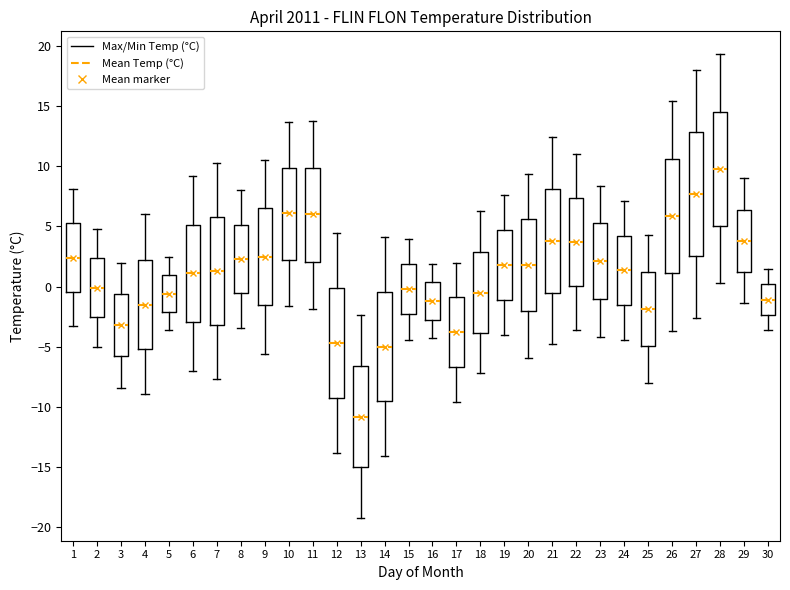

Reading left to right, transcribe this box plot: for each box, give where its median line is, the range the box spans, and where its two whiskers end, as read against the y-axis. The values are not printed on the chart, so give them approximately, as read against the axis.

1: median 2.5, box -0.5 to 5.5, whiskers -3.5 to 8.0
2: median 0.0, box -2.5 to 2.5, whiskers -5.0 to 5.0
3: median -3.0, box -6.0 to -0.5, whiskers -8.5 to 2.0
4: median -1.5, box -5.0 to 2.5, whiskers -9.0 to 6.0
5: median -0.5, box -2.0 to 1.0, whiskers -3.5 to 2.5
6: median 1.0, box -3.0 to 5.0, whiskers -7.0 to 9.0
7: median 1.5, box -3.0 to 6.0, whiskers -7.5 to 10.5
8: median 2.5, box -0.5 to 5.0, whiskers -3.5 to 8.0
9: median 2.5, box -1.5 to 6.5, whiskers -5.5 to 10.5
10: median 6.0, box 2.5 to 10.0, whiskers -1.5 to 13.5
11: median 6.0, box 2.0 to 10.0, whiskers -2.0 to 14.0
12: median -4.5, box -9.0 to 0.0, whiskers -14.0 to 4.5
13: median -11.0, box -15.0 to -6.5, whiskers -19.0 to -2.5
14: median -5.0, box -9.5 to -0.5, whiskers -14.0 to 4.0
15: median 0.0, box -2.5 to 2.0, whiskers -4.5 to 4.0
16: median -1.0, box -2.5 to 0.5, whiskers -4.5 to 2.0
17: median -4.0, box -6.5 to -1.0, whiskers -9.5 to 2.0
18: median -0.5, box -4.0 to 3.0, whiskers -7.0 to 6.5
19: median 2.0, box -1.0 to 4.5, whiskers -4.0 to 7.5
20: median 2.0, box -2.0 to 5.5, whiskers -6.0 to 9.5
21: median 4.0, box -0.5 to 8.0, whiskers -5.0 to 12.5
22: median 3.5, box 0.0 to 7.5, whiskers -3.5 to 11.0
23: median 2.0, box -1.0 to 5.5, whiskers -4.0 to 8.5
24: median 1.5, box -1.5 to 4.5, whiskers -4.5 to 7.0
25: median -2.0, box -5.0 to 1.0, whiskers -8.0 to 4.5
26: median 6.0, box 1.0 to 10.5, whiskers -3.5 to 15.5
27: median 7.5, box 2.5 to 13.0, whiskers -2.5 to 18.0
28: median 10.0, box 5.0 to 14.5, whiskers 0.5 to 19.5
29: median 4.0, box 1.0 to 6.5, whiskers -1.5 to 9.0
30: median -1.0, box -2.5 to 0.0, whiskers -3.5 to 1.5